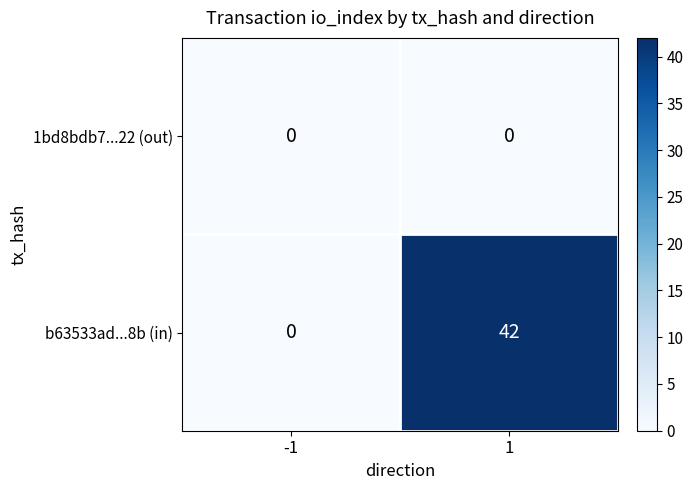

Which series has the largest range (max minus min)?

b63533ad...8b (in)